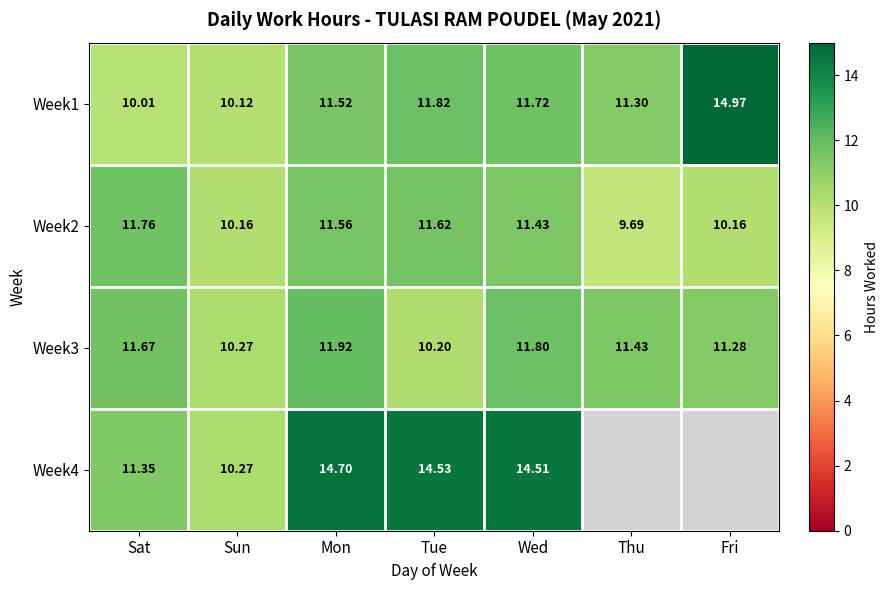

List the labels in order of Week1 value, smallest first.

Sat, Sun, Thu, Mon, Wed, Tue, Fri